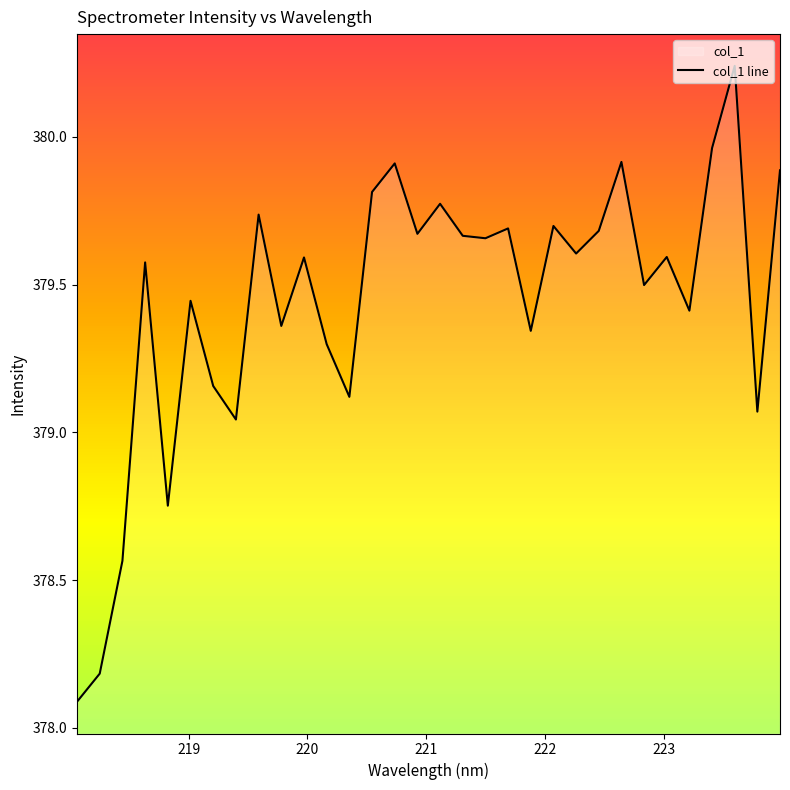

How many lines are shown in the chart?

1